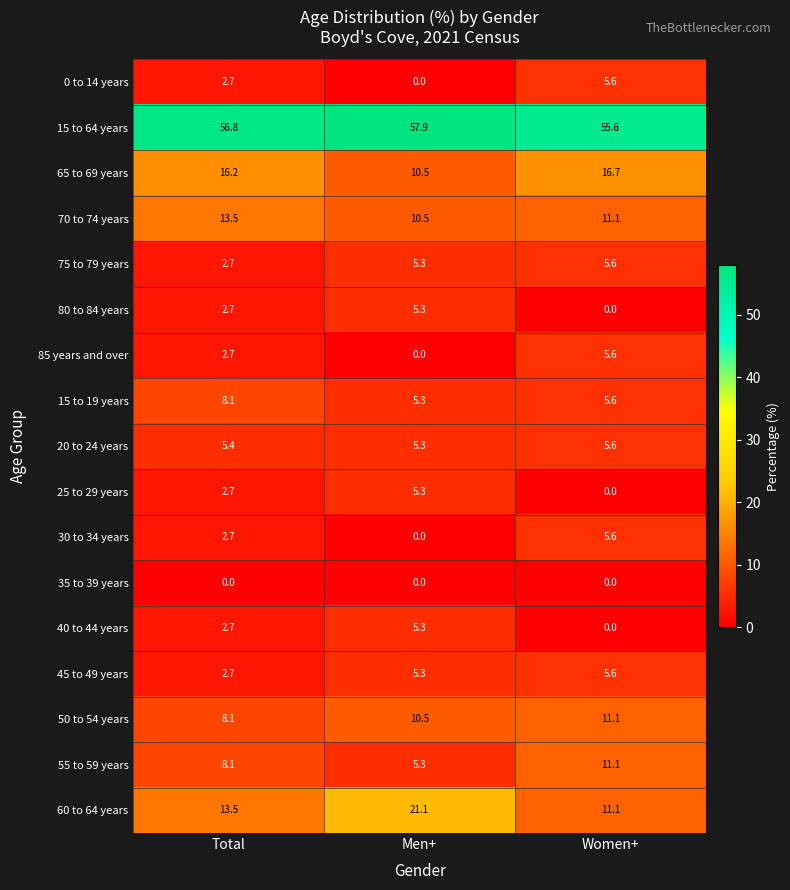

Between Total and Men+, which series saw the biggest shift?

60 to 64 years